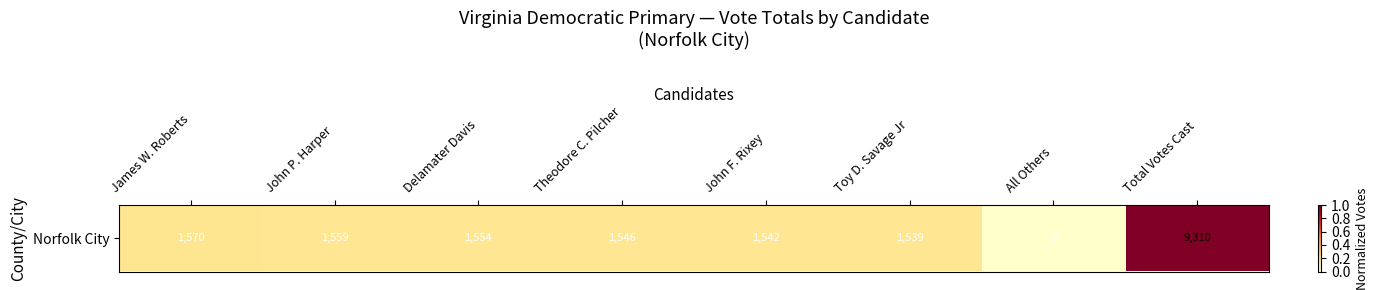

What is the difference between the second highest and minimum values?

0.2